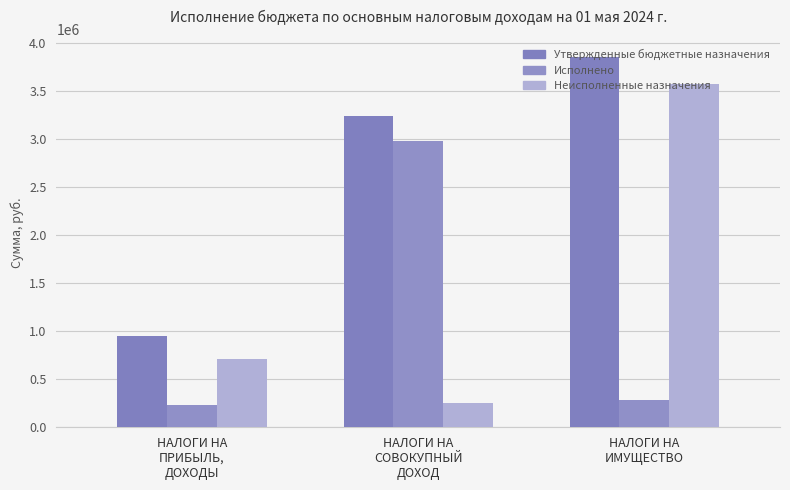

How many bars are there in total?

9